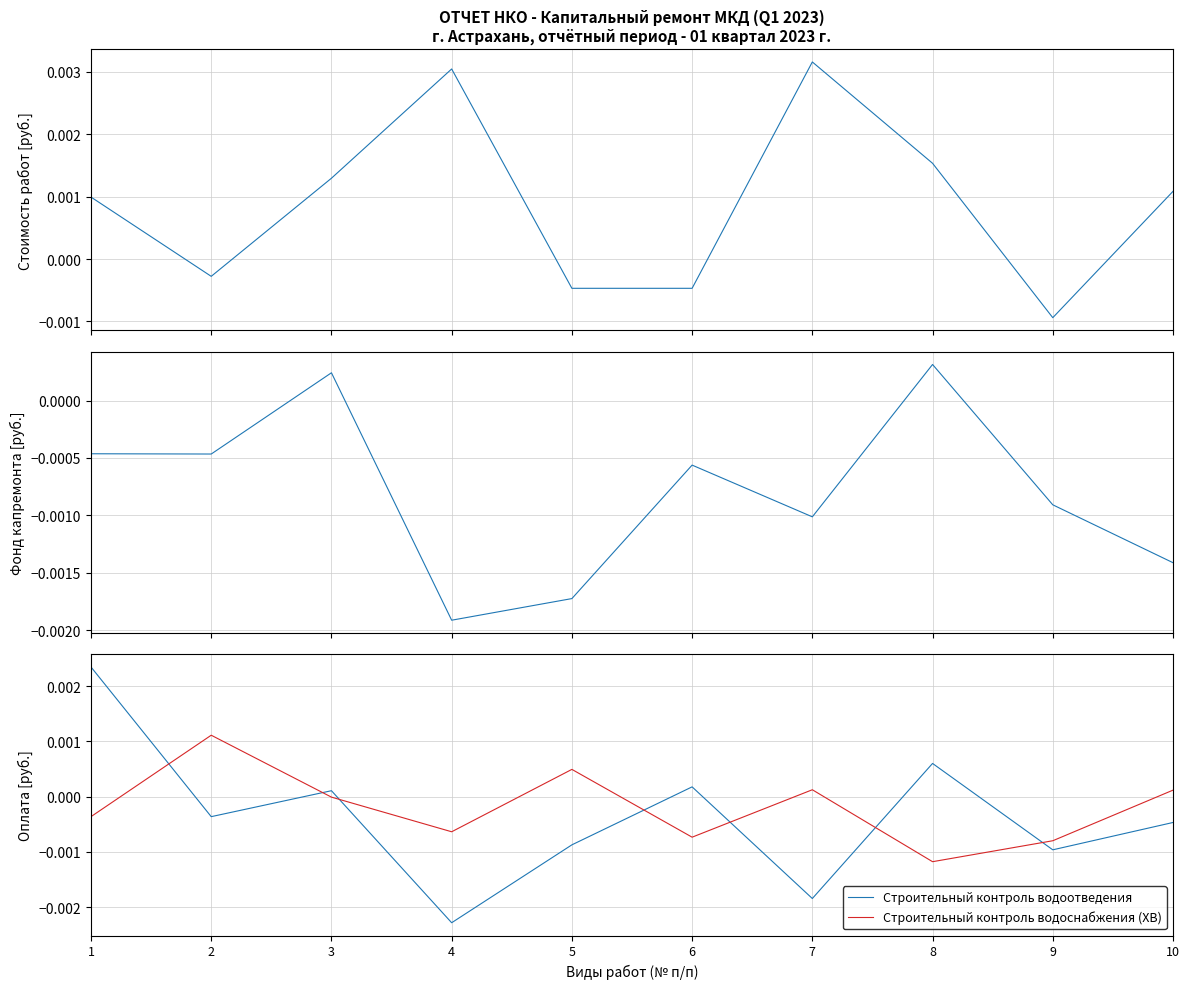

Reading left to right, what are all the values shown in this chart?

Строительный контроль: 1=0.0	2=-0.0	3=0.0	4=0.0	5=-0.0	6=-0.0	7=0.0	8=0.0	9=-0.0	10=0.0
Строительный контроль теплоснабжения: 1=-0.0	2=-0.0	3=0.0	4=-0.0	5=-0.0	6=-0.0	7=-0.0	8=0.0	9=-0.0	10=-0.0
Строительный контроль водоотведения: 1=0.0	2=-0.0	3=0.0	4=-0.0	5=-0.0	6=0.0	7=-0.0	8=0.0	9=-0.0	10=-0.0
Строительный контроль водоснабжения (ХВ): 1=-0.0	2=0.0	3=-0.0	4=-0.0	5=0.0	6=-0.0	7=0.0	8=-0.0	9=-0.0	10=0.0